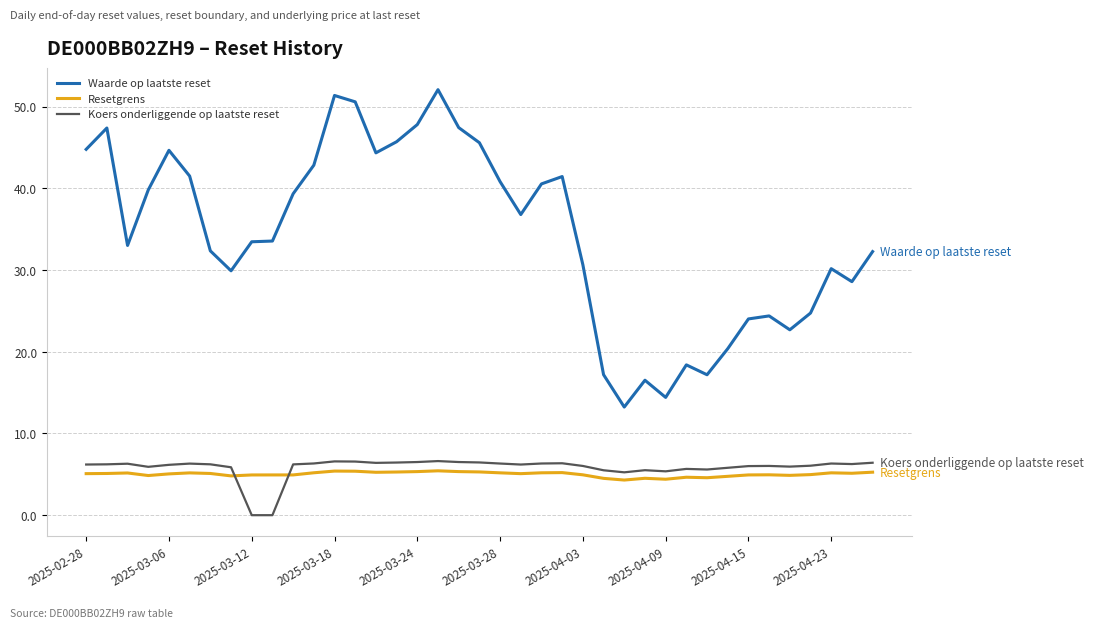

Which series has the largest total across all categories?

Waarde op laatste reset